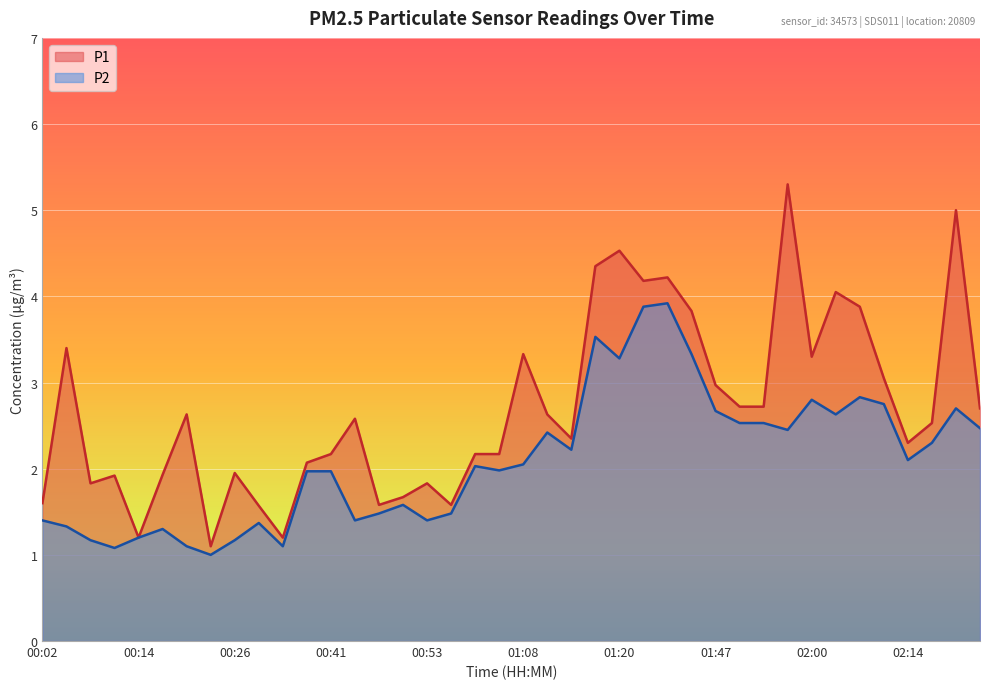

True or false: P1 has more than 2 interior local peaks.

True